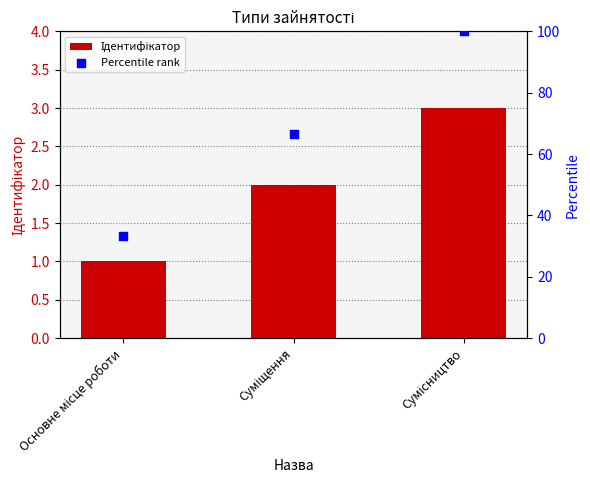

Which series has the largest total across all categories?

Percentile rank